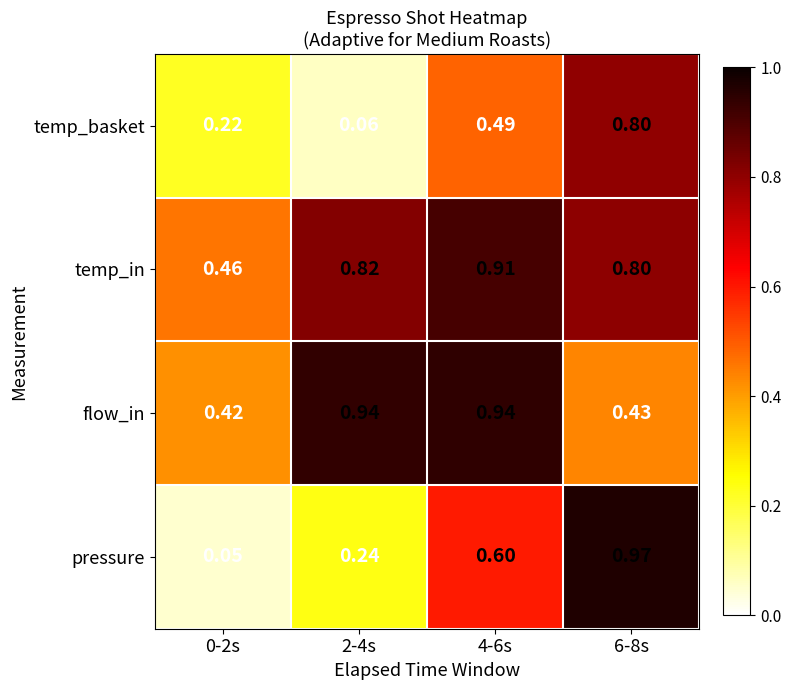

Rank the series at 0-2s from highest to lowest value.

temp_in, flow_in, temp_basket, pressure